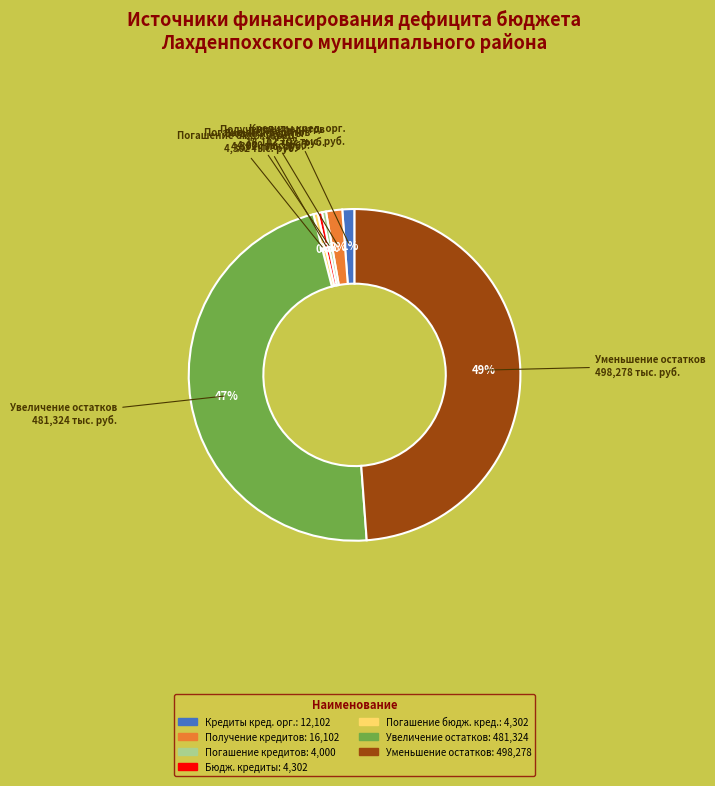

Is there any slice that represents more than half of the pie?

No